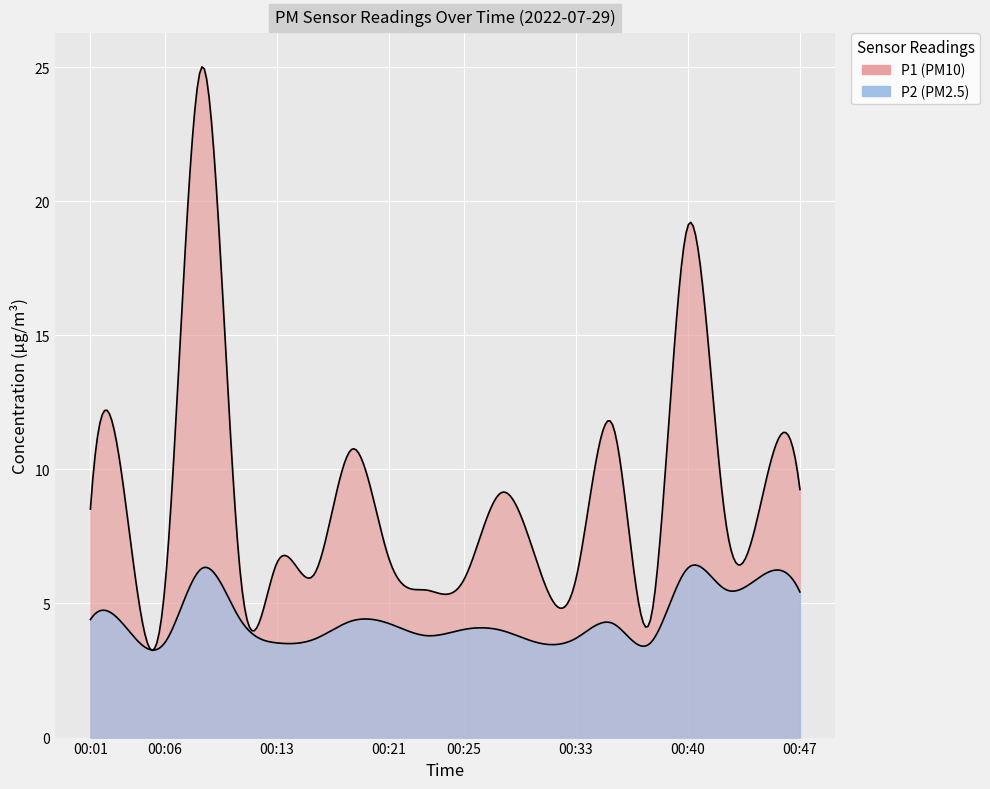

True or false: P2 and P1 intersect in this chart.

False